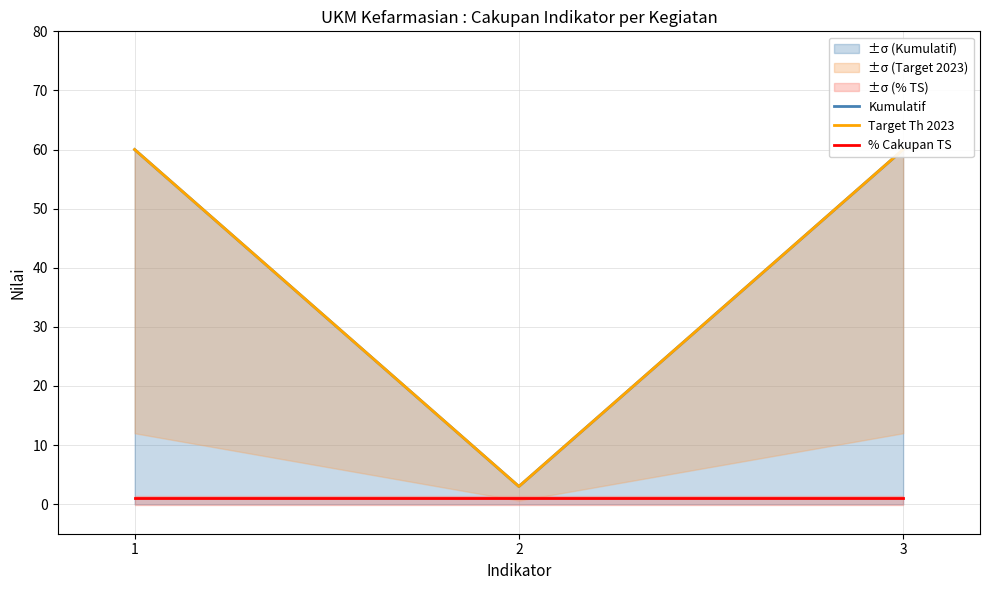

Read the Target Th 2023 value at 2, to the nearest 5.

5